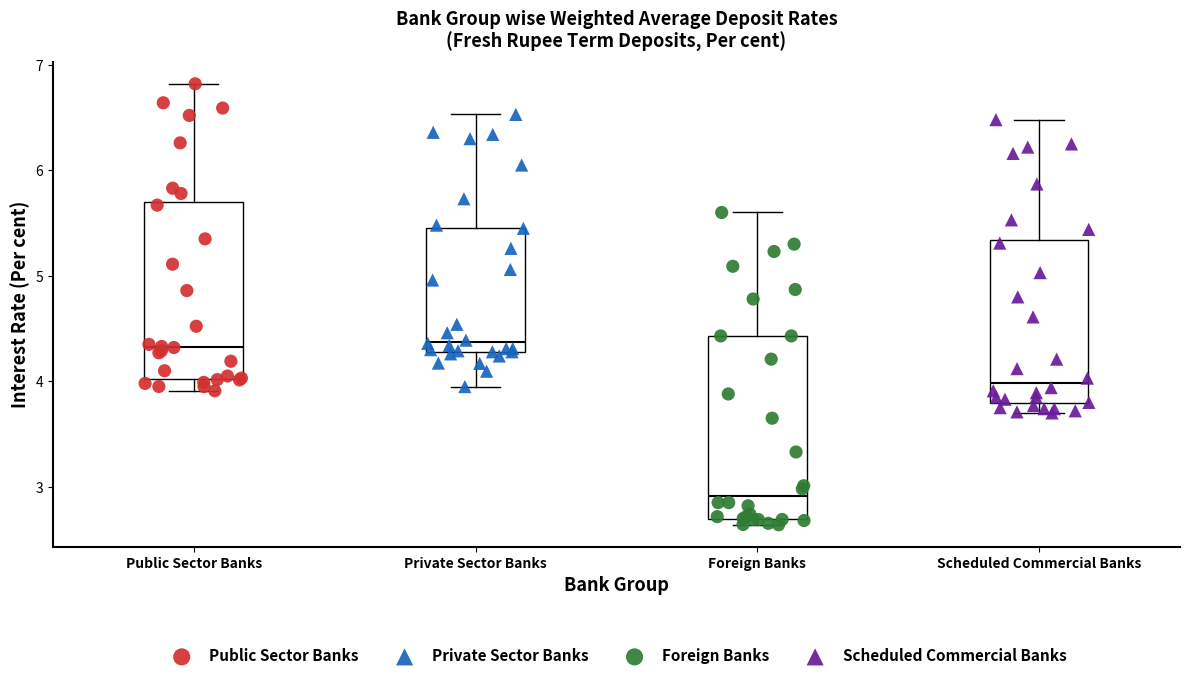

Which box has the lowest median line?

Foreign Banks